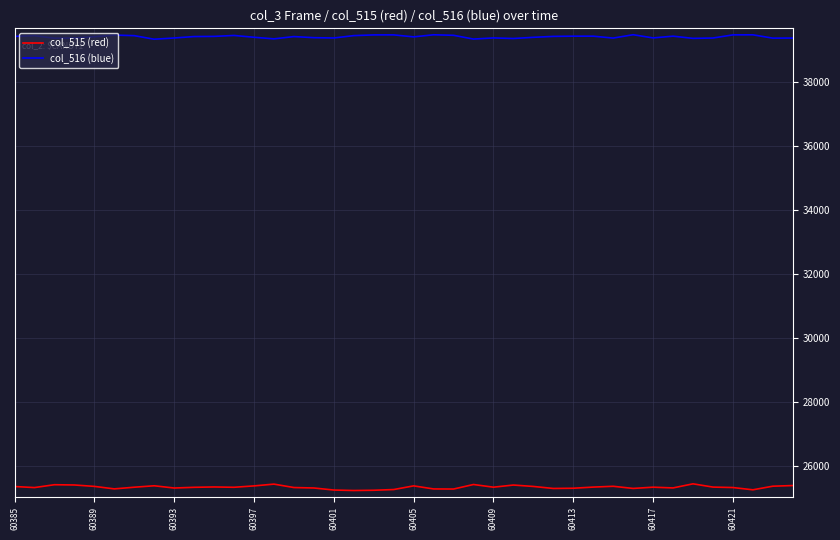

Which series has the largest total across all categories?

col_516 (blue)